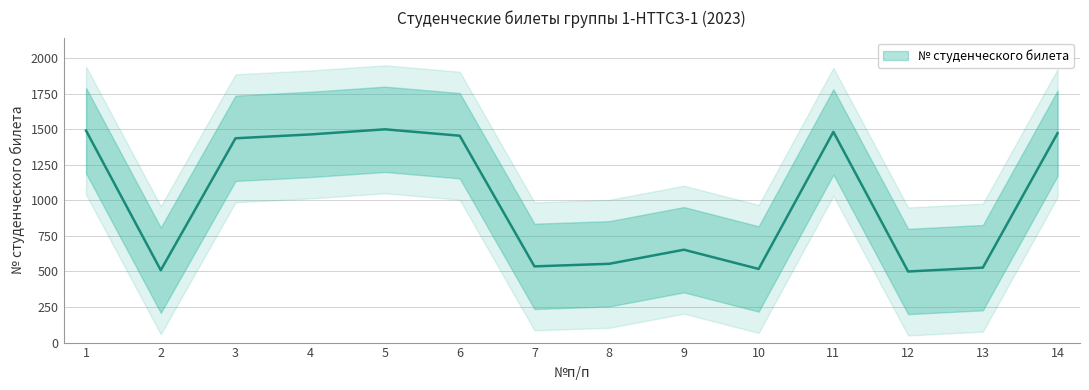

Rank the categories by value from highest to lowest.

5, 1, 11, 14, 4, 6, 3, 9, 8, 7, 13, 10, 2, 12